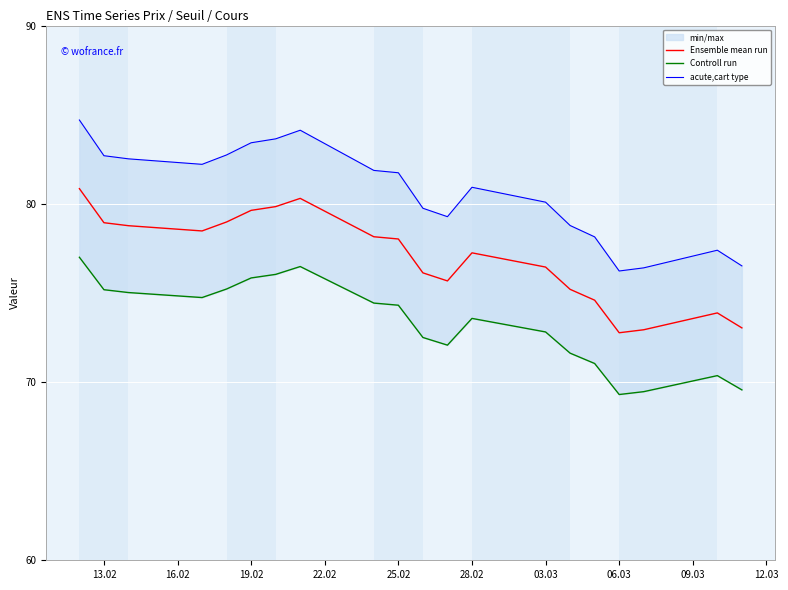

What is the difference between the second highest and minimum values in the Controll run series?

7.2